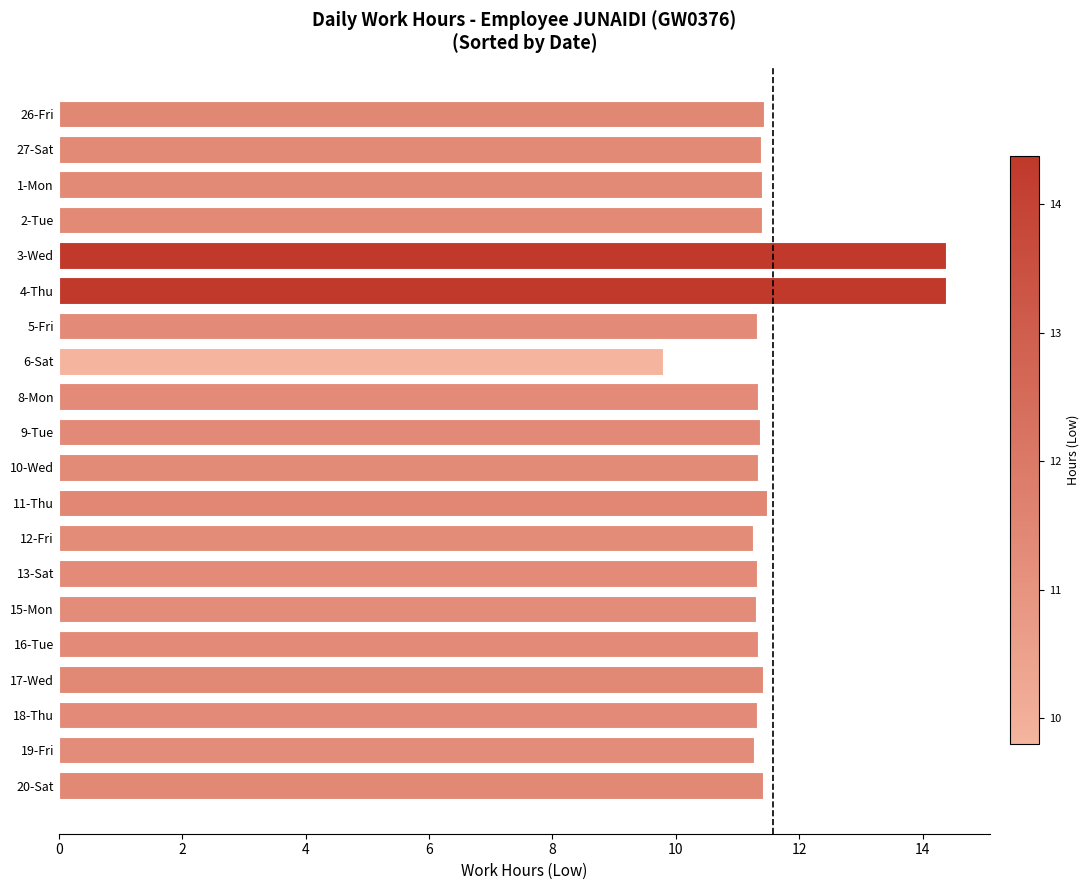

What is the sum of all values?

231.6